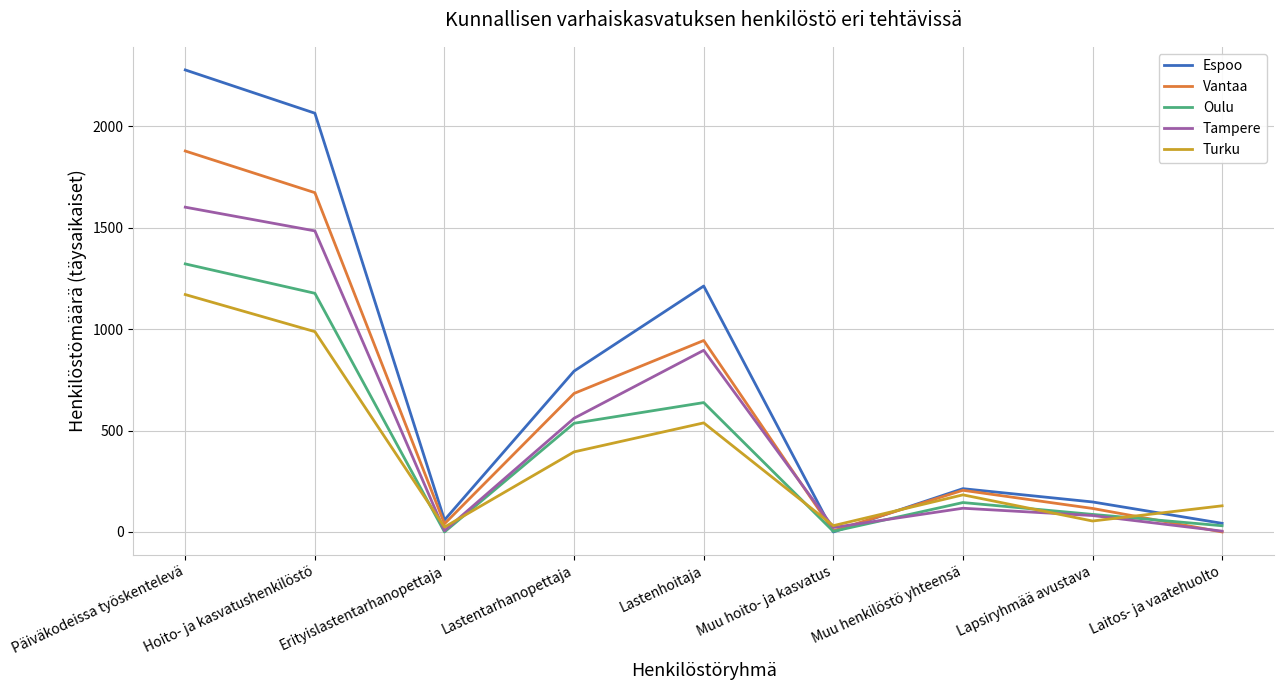

True or false: Turku has a value of 1171.0 at Päiväkodeissa työskentelevä.

True